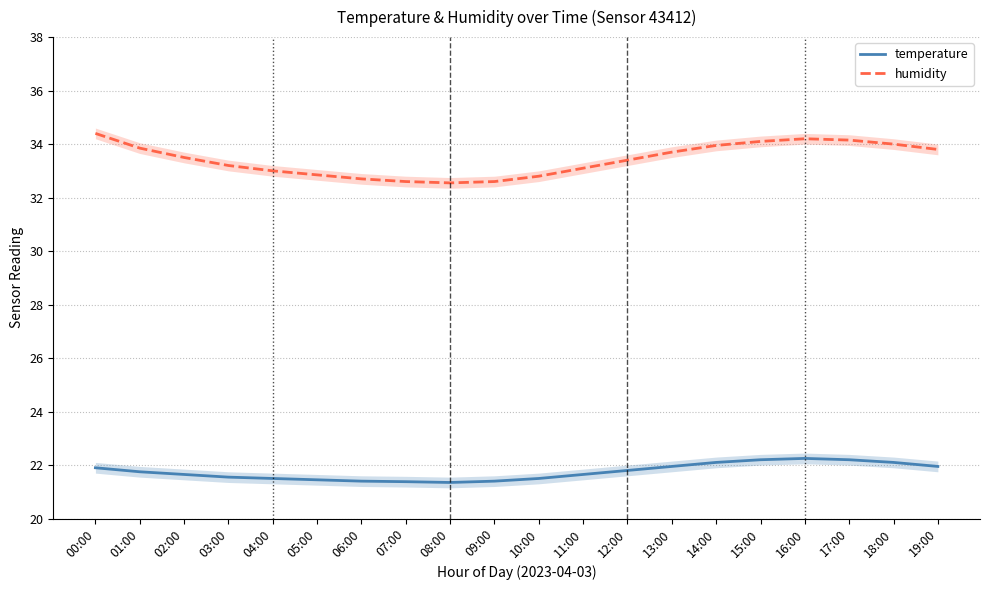

What is the maximum value shown in the chart?

34.4